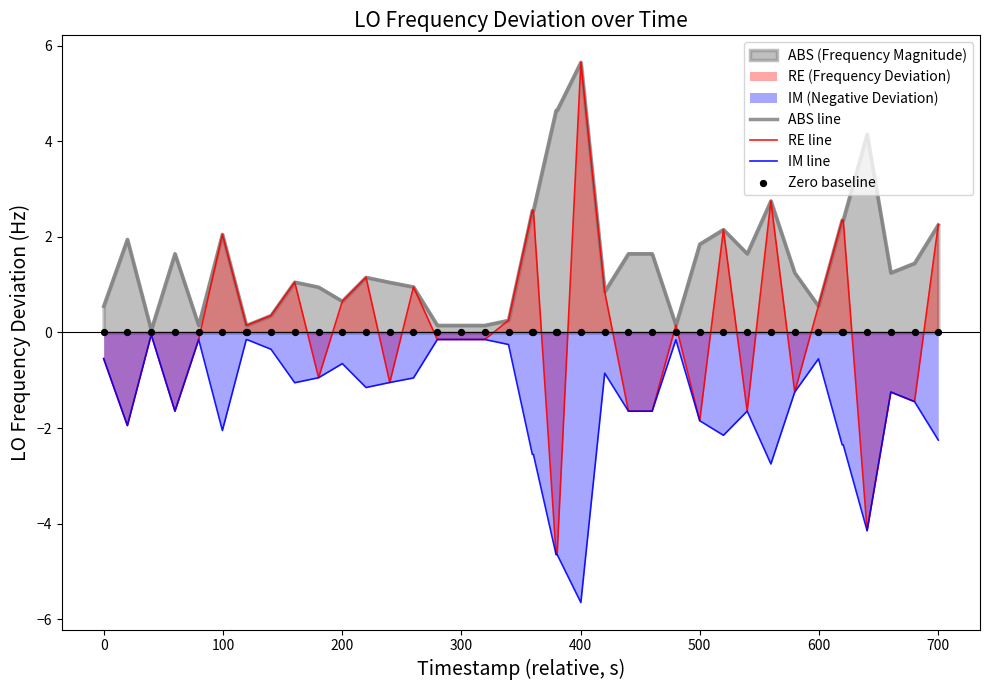

Which series contains the lowest Y value?

IM line